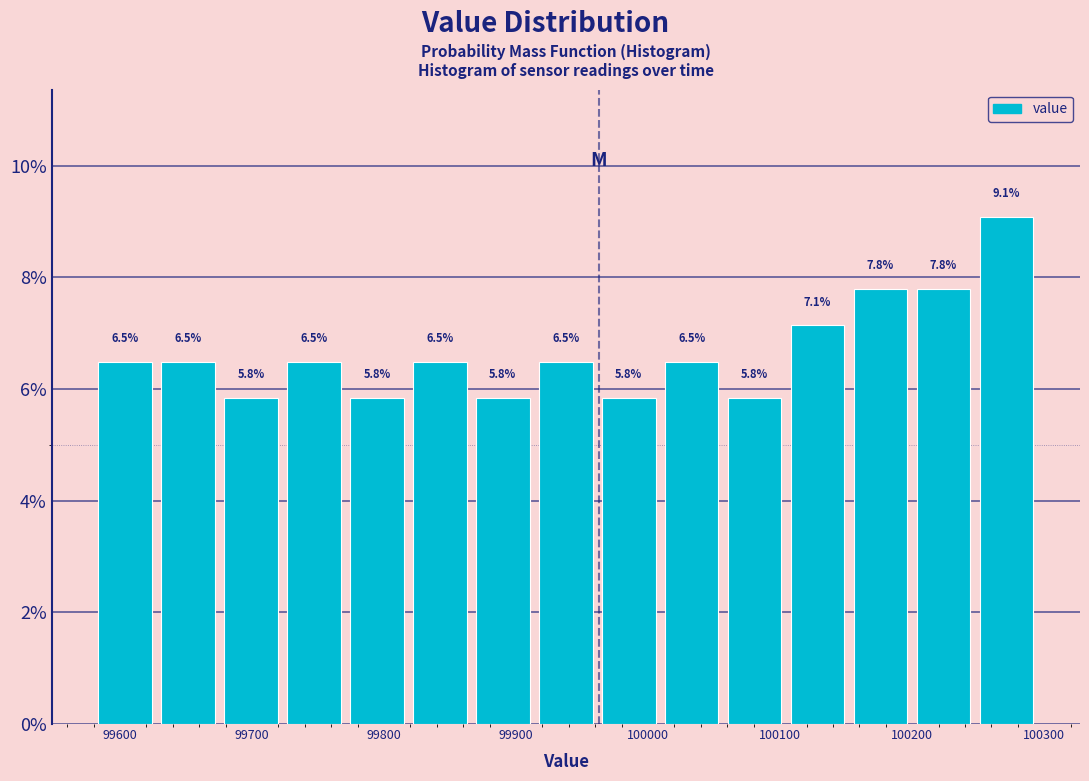

Which range on the x-axis has the tallest bar?

100250 to 100300